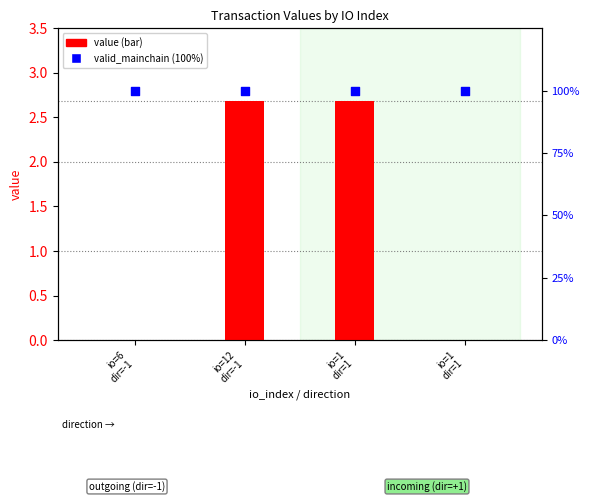

At which category is the sum across all series the highest?

io=12
dir=-1